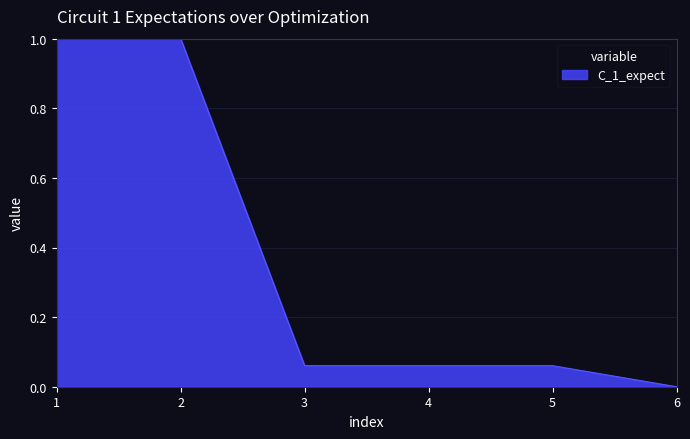

True or false: the data has more than 2 interior local peaks.

False